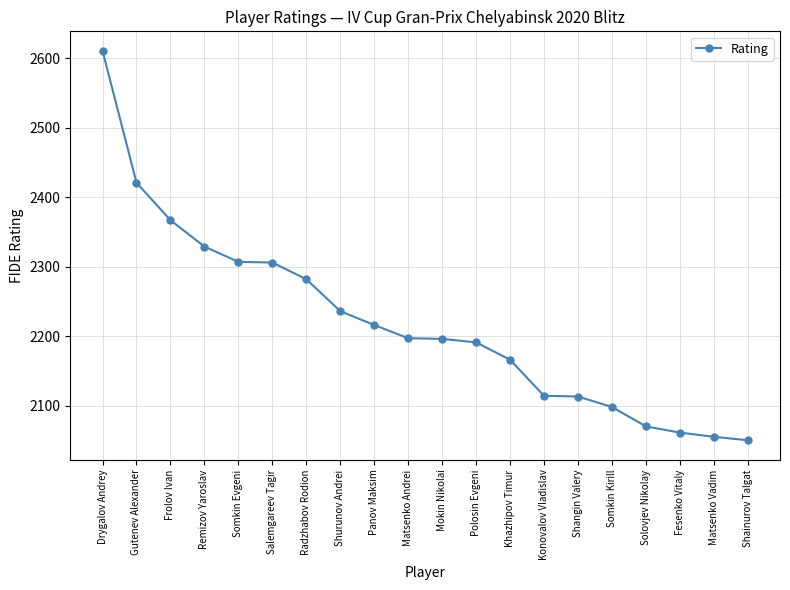

What is the label of the 4th point from the left?

Remizov Yaroslav